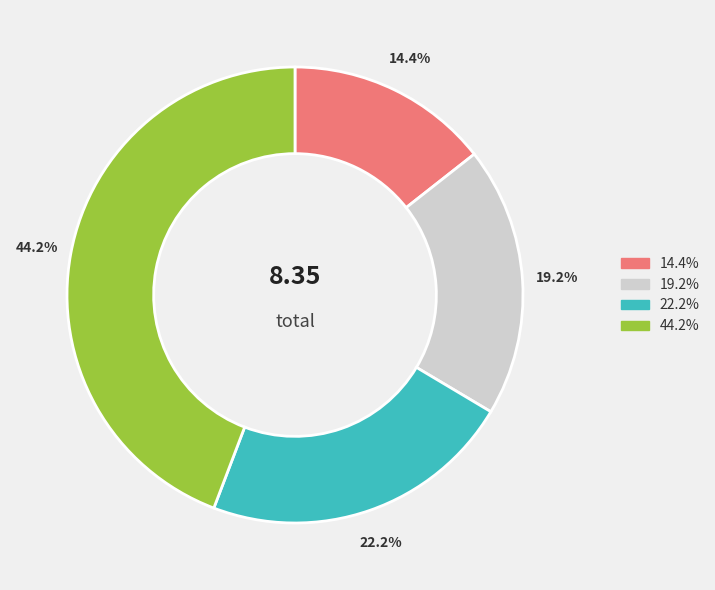

Which slice is the largest?

44.2%